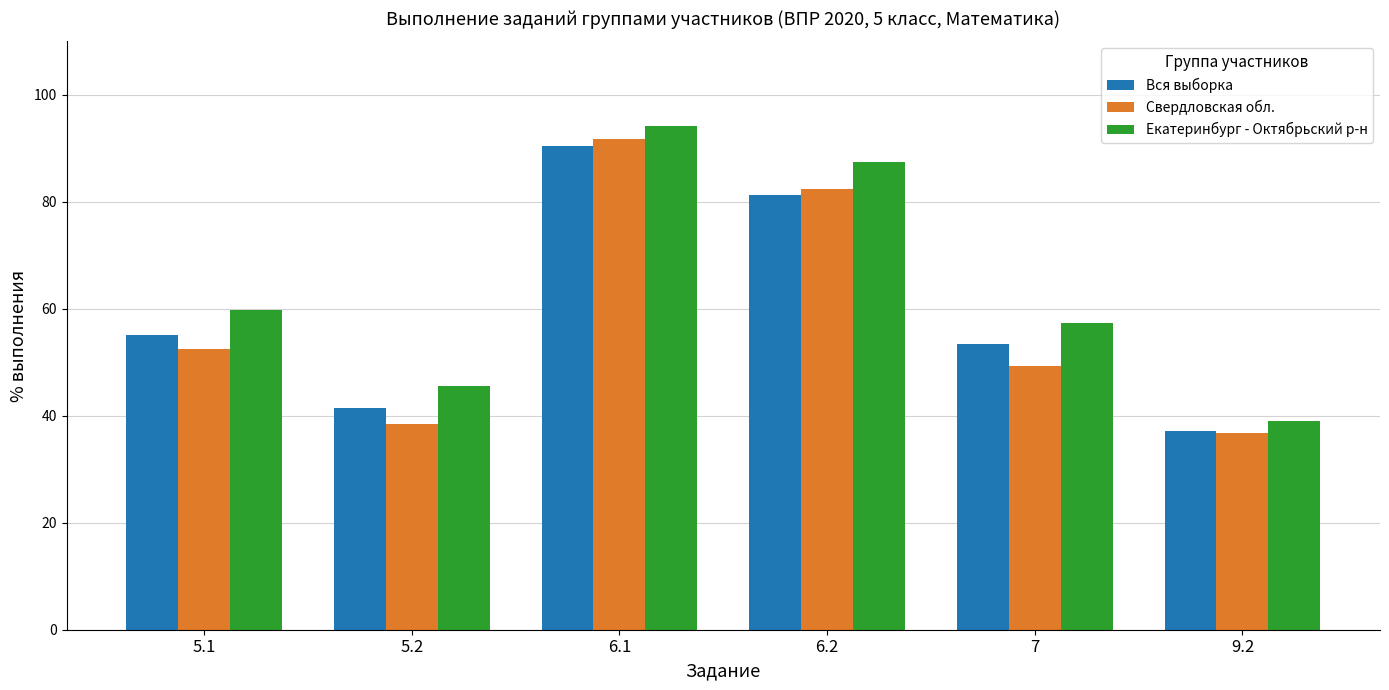

What is the sum of the Екатеринбург - Октябрьский р-н values at 5.2 and 7?

103.0